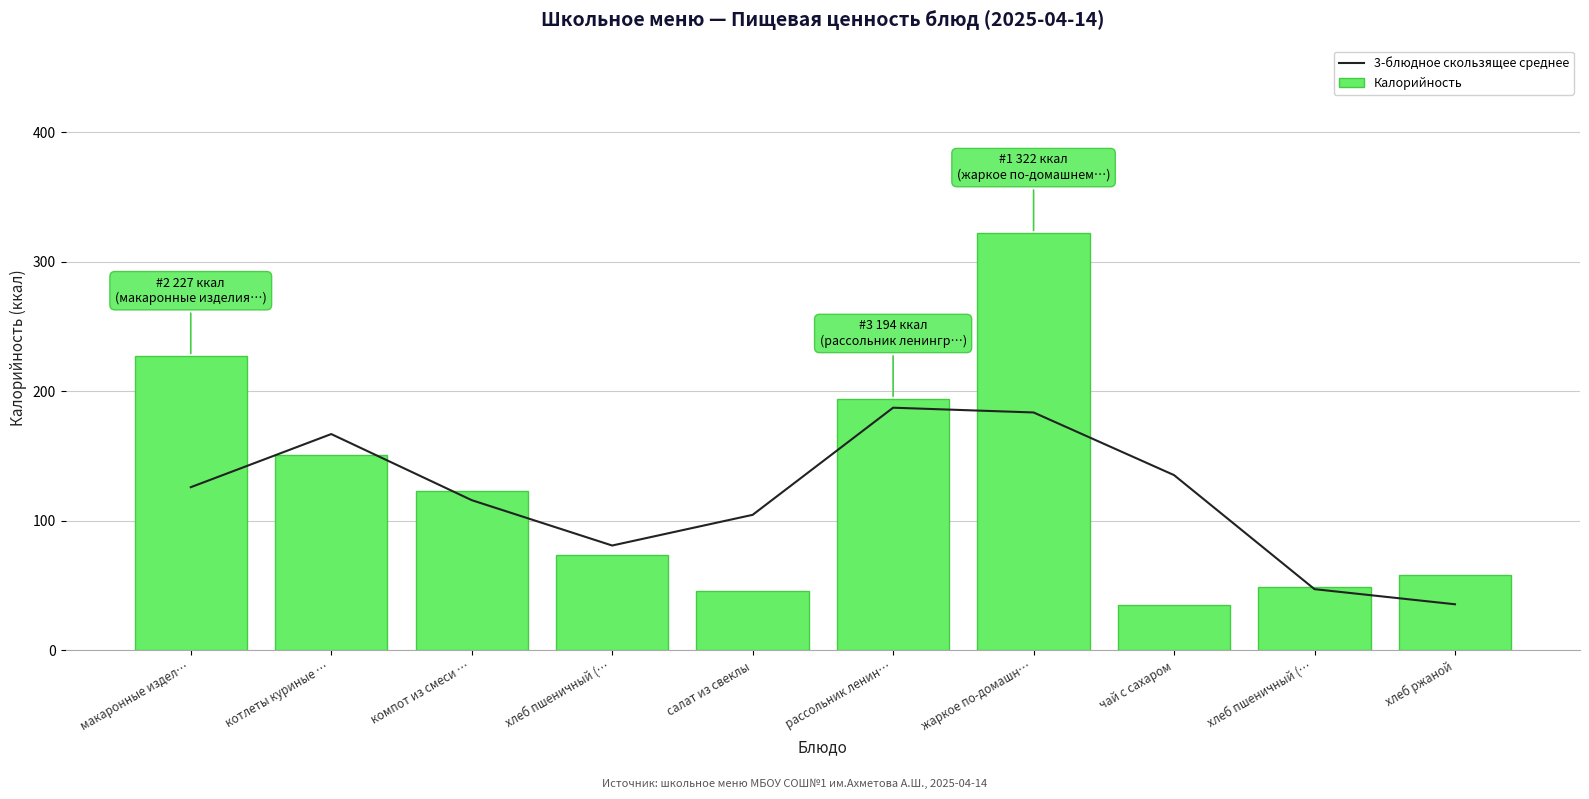

What is the total value across all series at компот из смеси …?

239.0